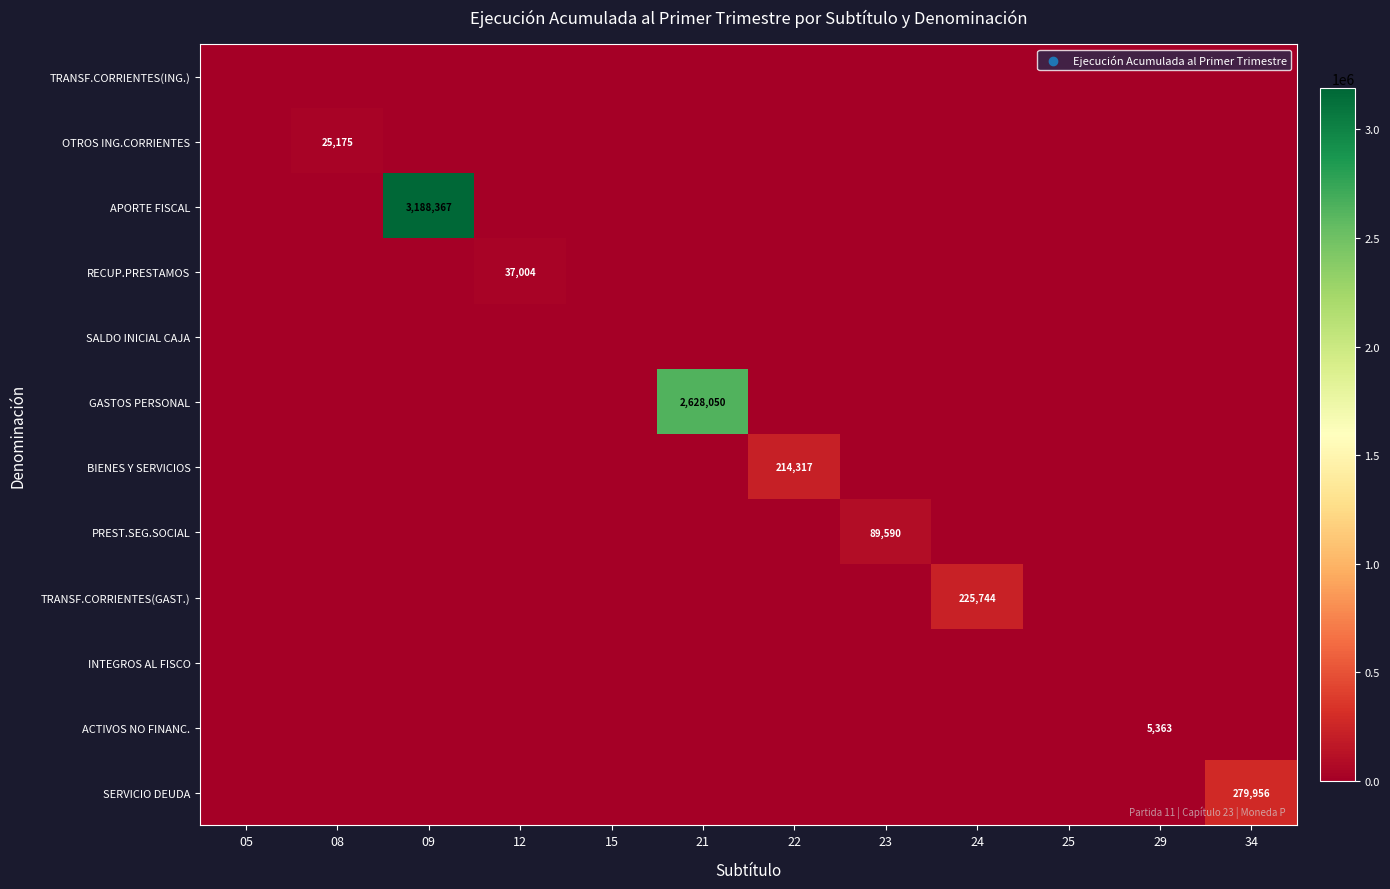

Is it true that TRANSF.CORRIENTES(GAST.) equals 398835 at 24?

False